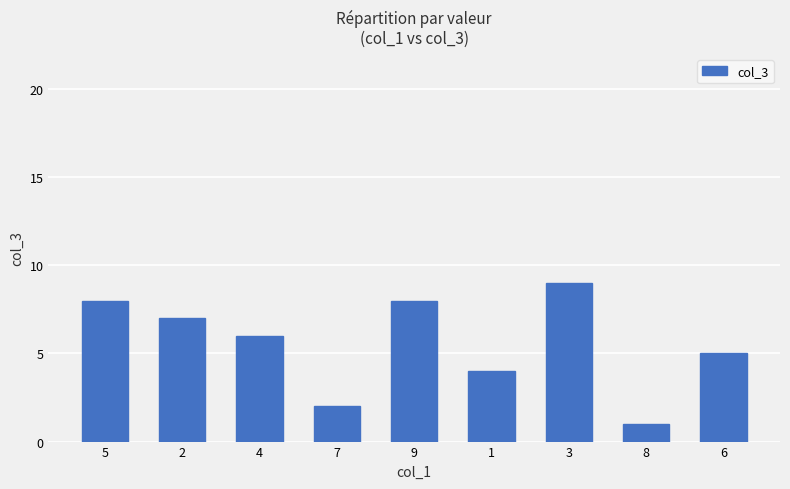

Count the number of categories in the chart.

9